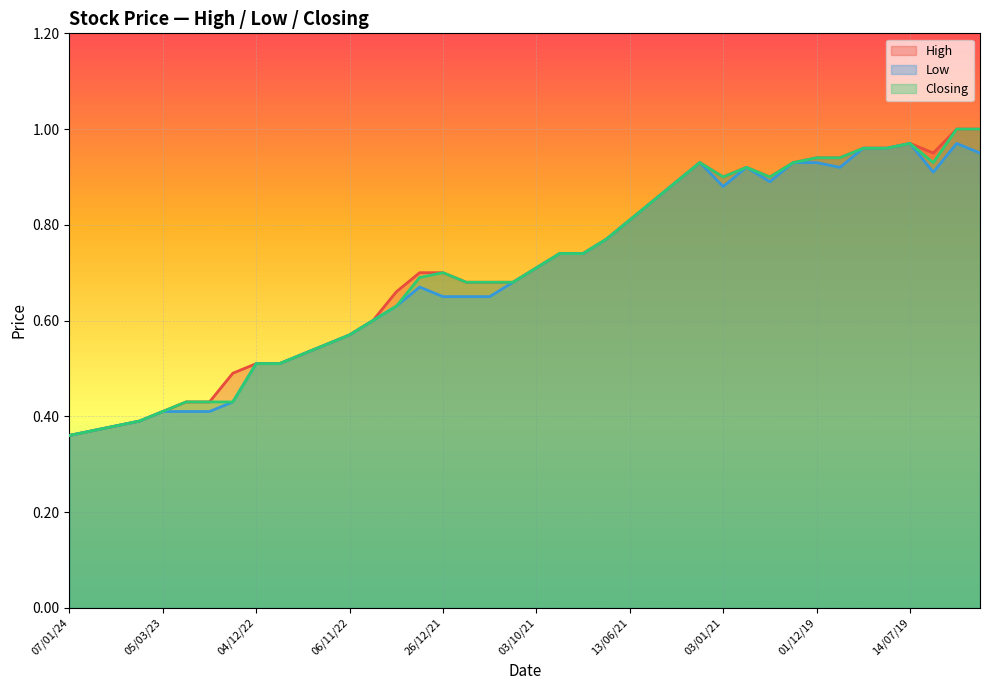

What is the sum of all High values?

28.4